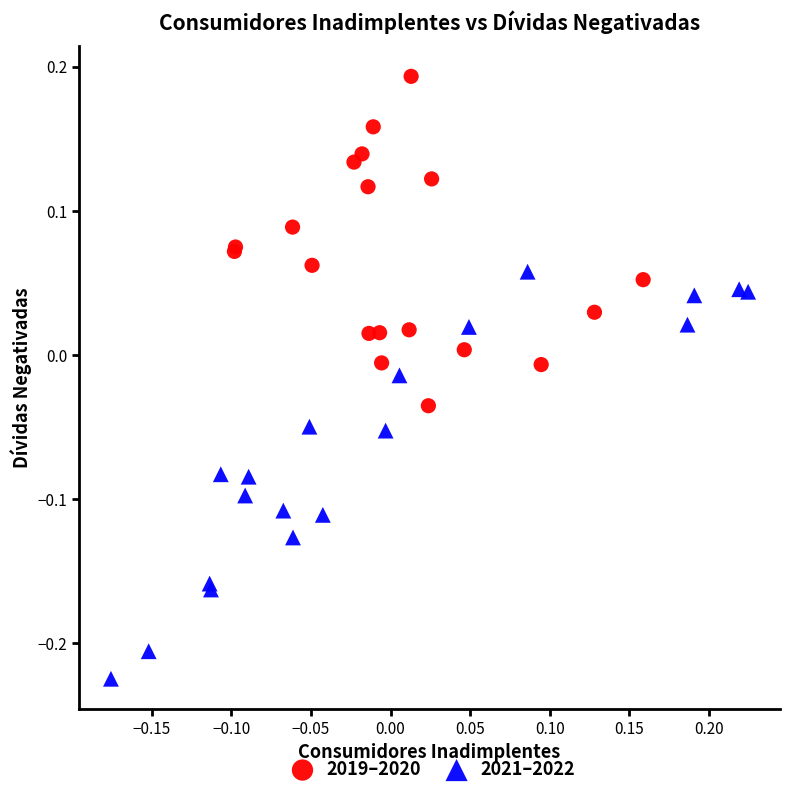

Which series reaches the minimum Y coordinate?

2021–2022